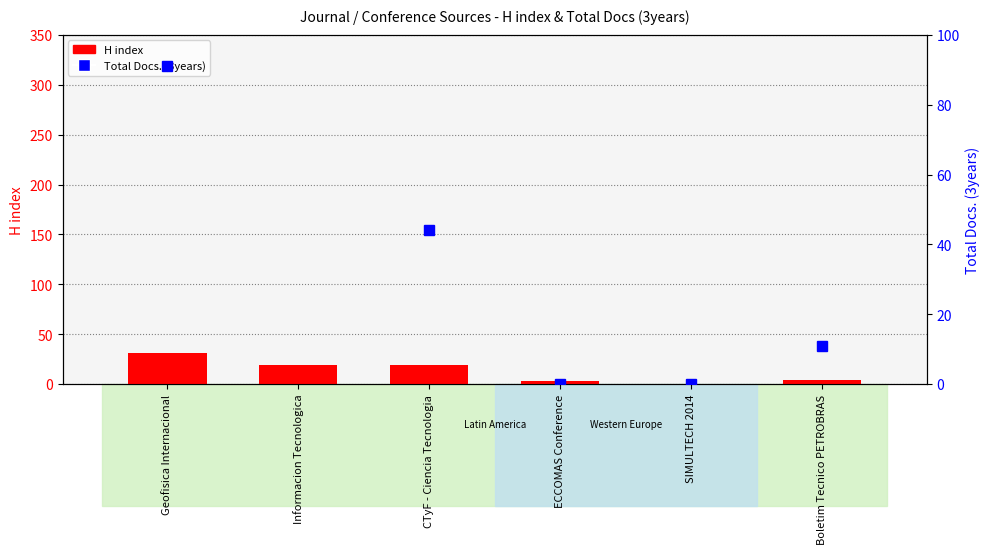

Rank the series by their maximum value, from highest to lowest.

Total Docs. (3years), H index